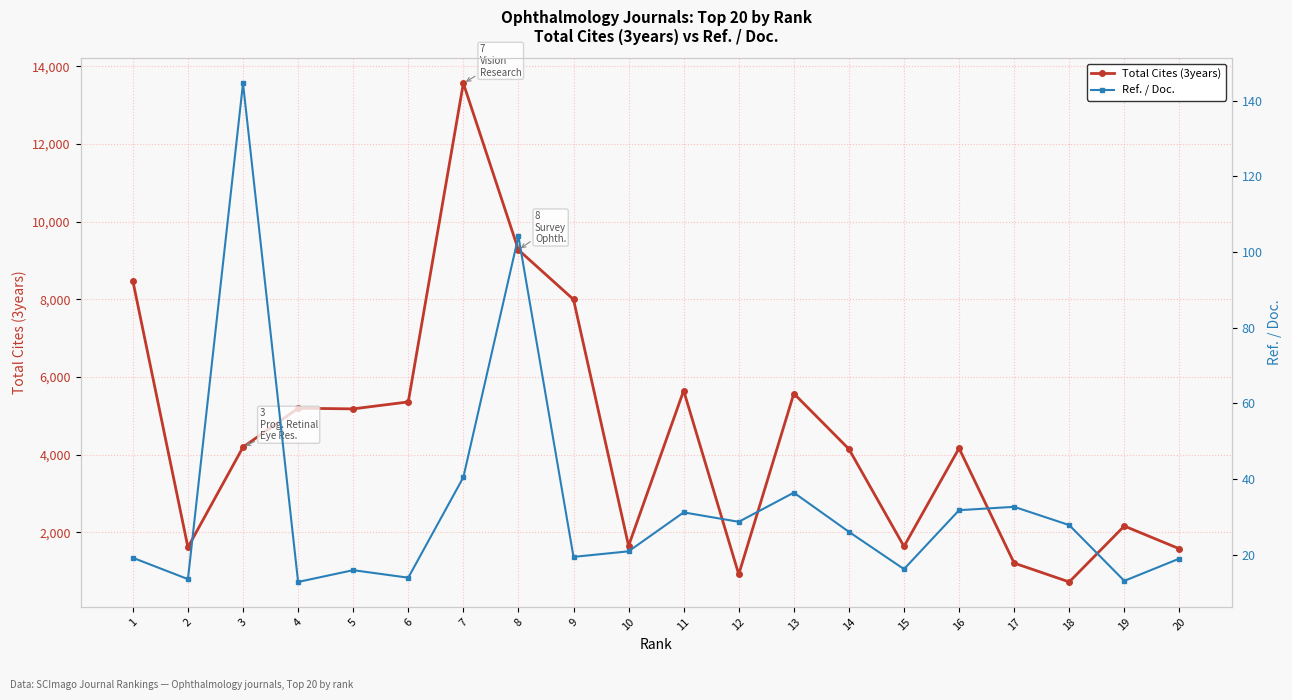

How many values in the Ref. / Doc. series exceed 26?

10